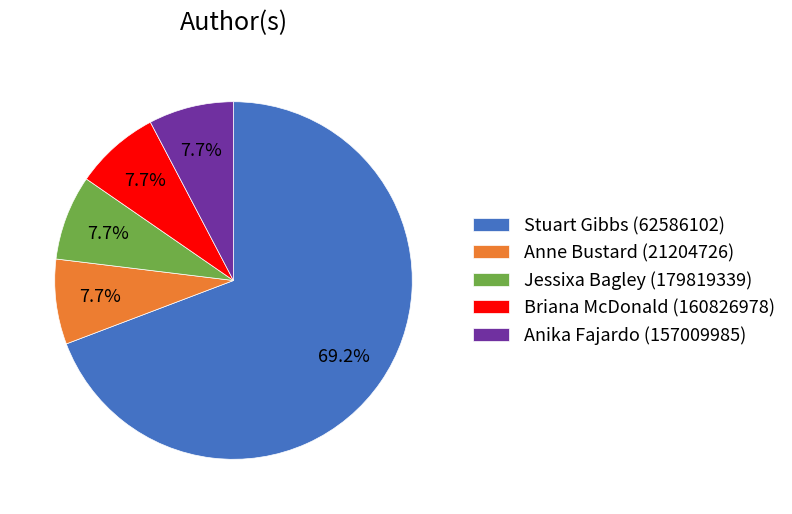

How many segments does this pie chart have?

5